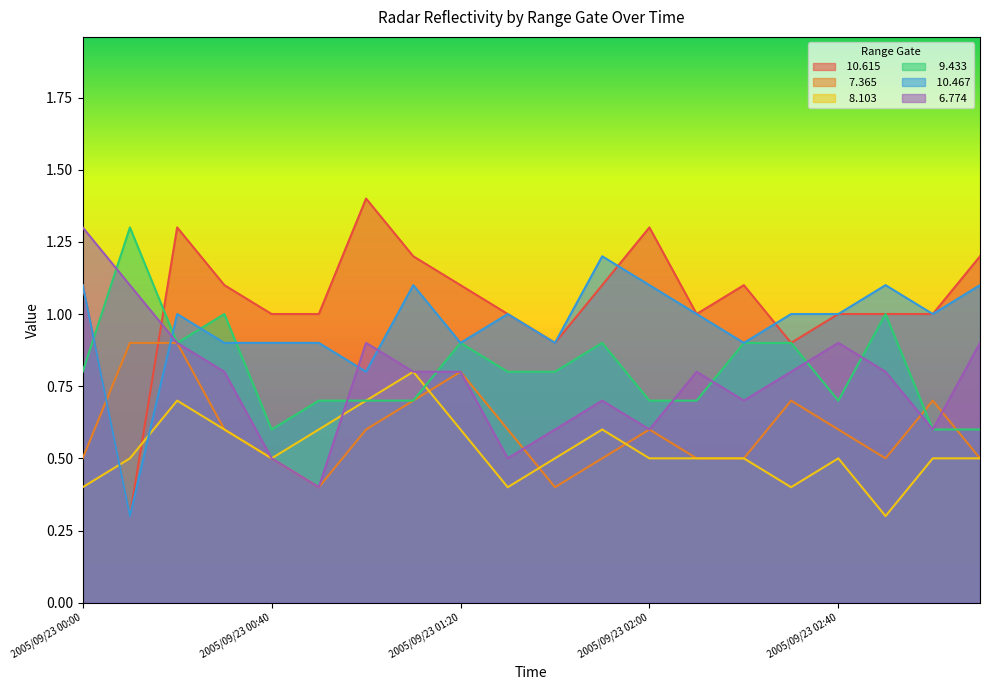

What is the label of the 20th point from the left?

2005/09/23 03:10